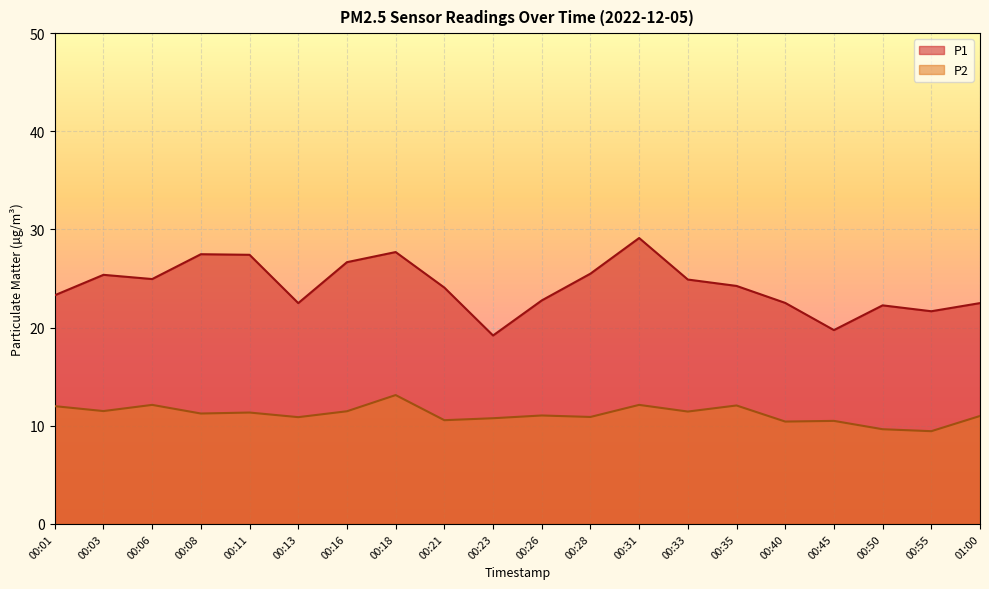

Between 00:13 and 00:31, which series saw the biggest shift?

P1